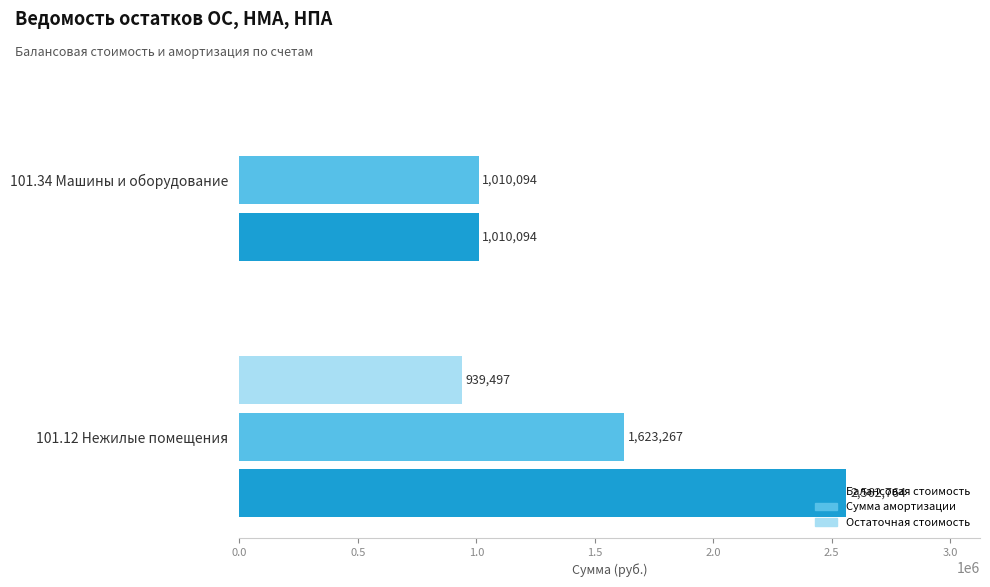

How many positive values does the Остаточная стоимость series have?

1